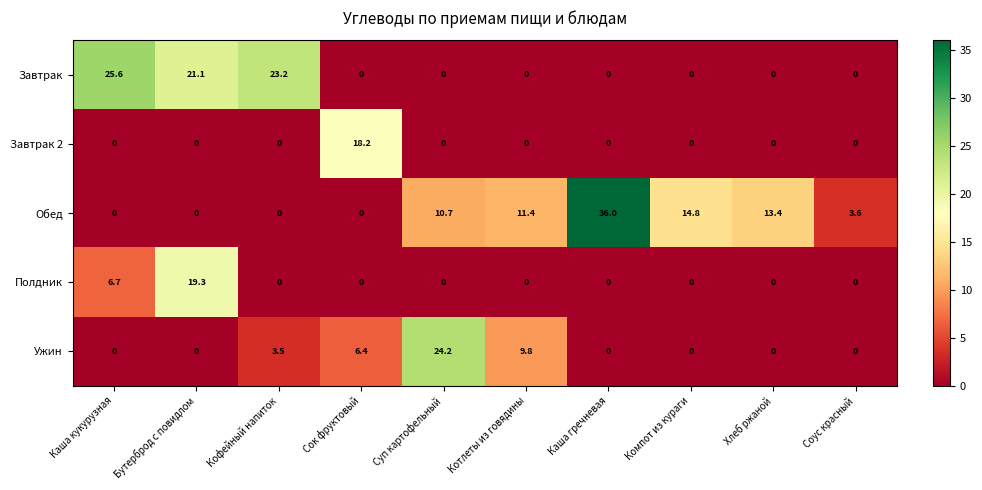

Between Каша кукурузная and Суп картофельный, which series saw the biggest shift?

Завтрак